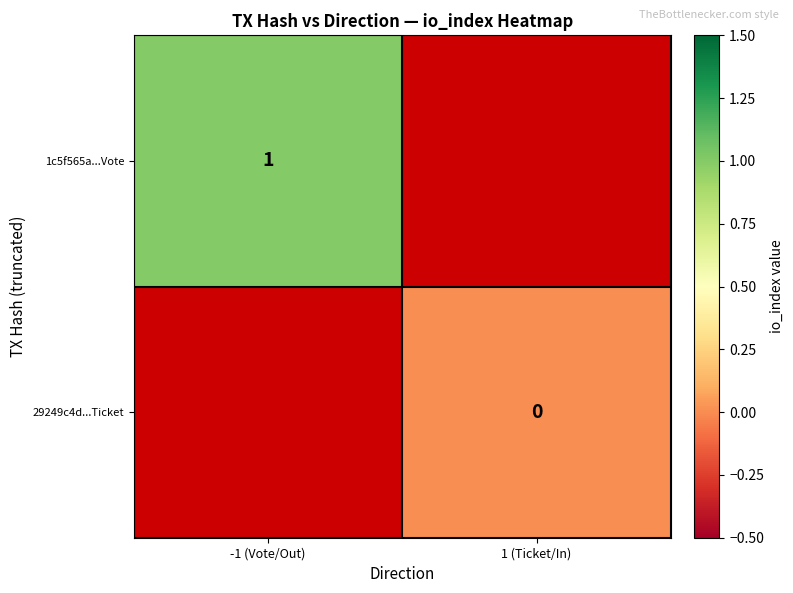

The 1c5f565a...Vote series shows 1 at -1 (Vote/Out). True or false?

True